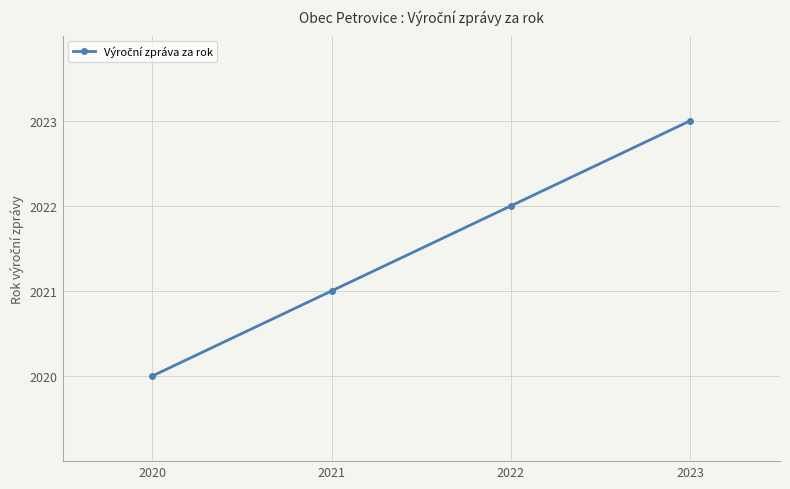

What is the ratio of the value at 2021 to the value at 2023?

1.0